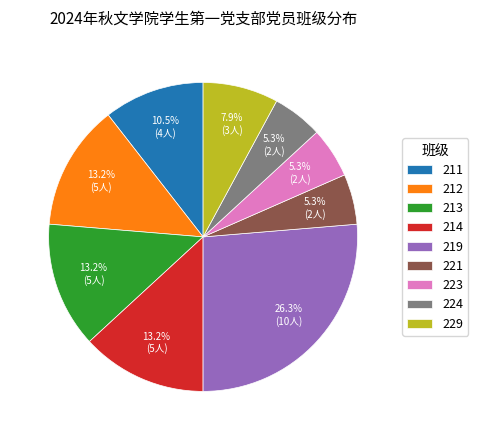

What percentage do 229 and 213 together represent?

21.1%